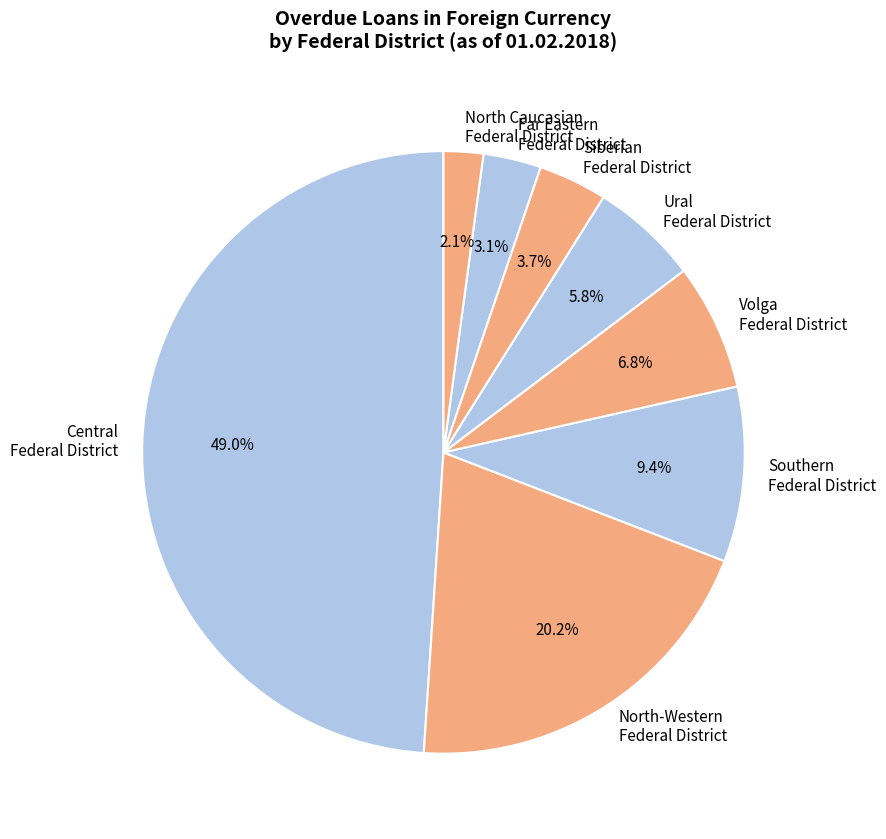

What percentage is NOT represented by Central Federal District?

51.0%